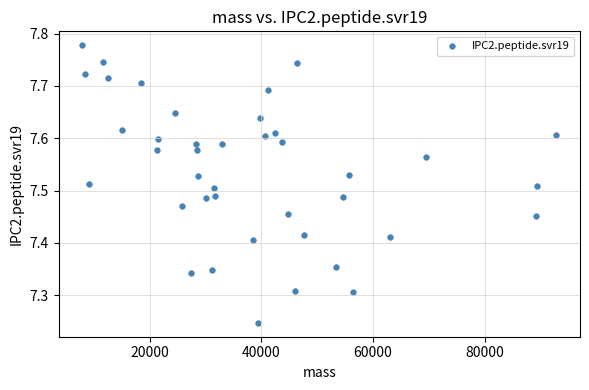

What is the range of X values (max minus min)?

84881.7